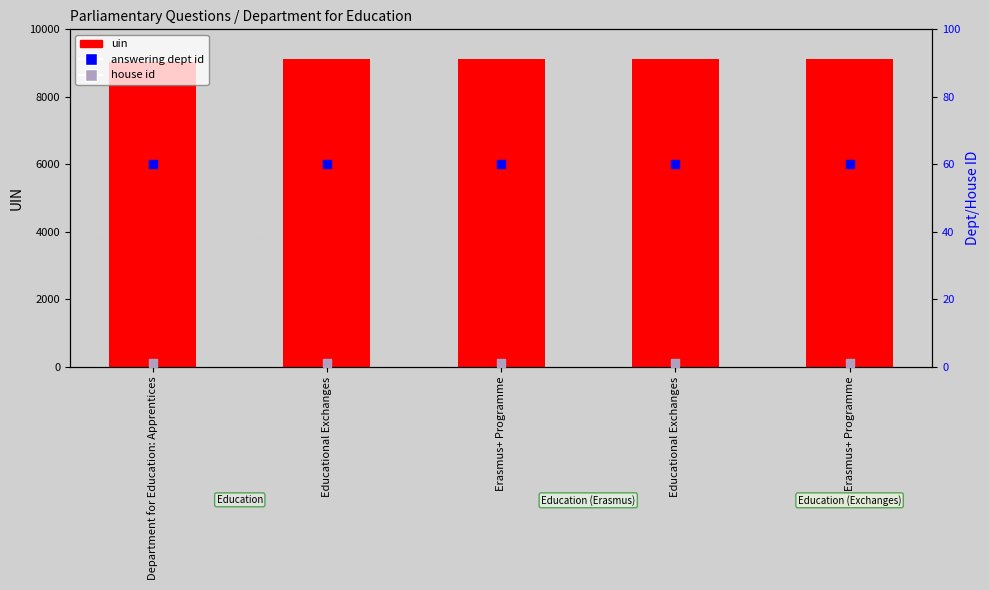

What are all the series names shown in the legend?

uin, answering dept id, house id